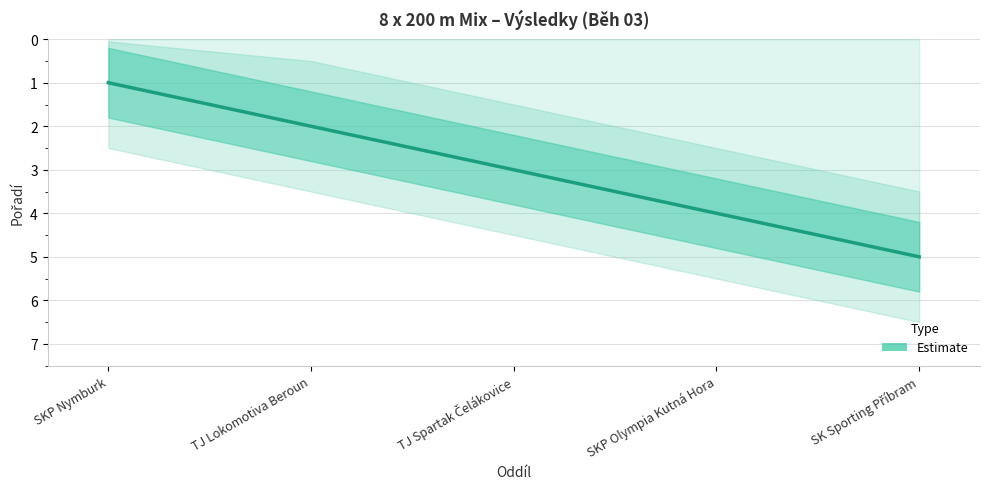

What is the value of the 3rd point from the left?

3